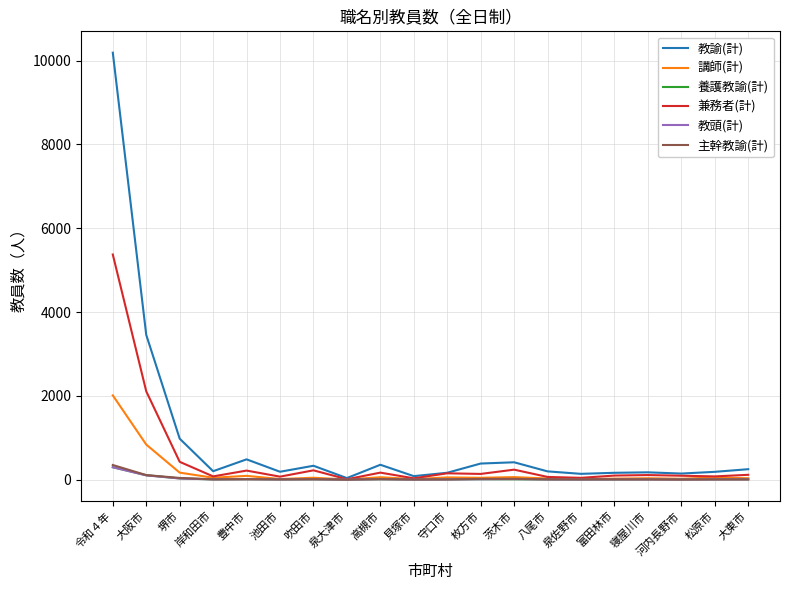

The value of 主幹教諭(計) at 八尾市 is 8. True or false?

True